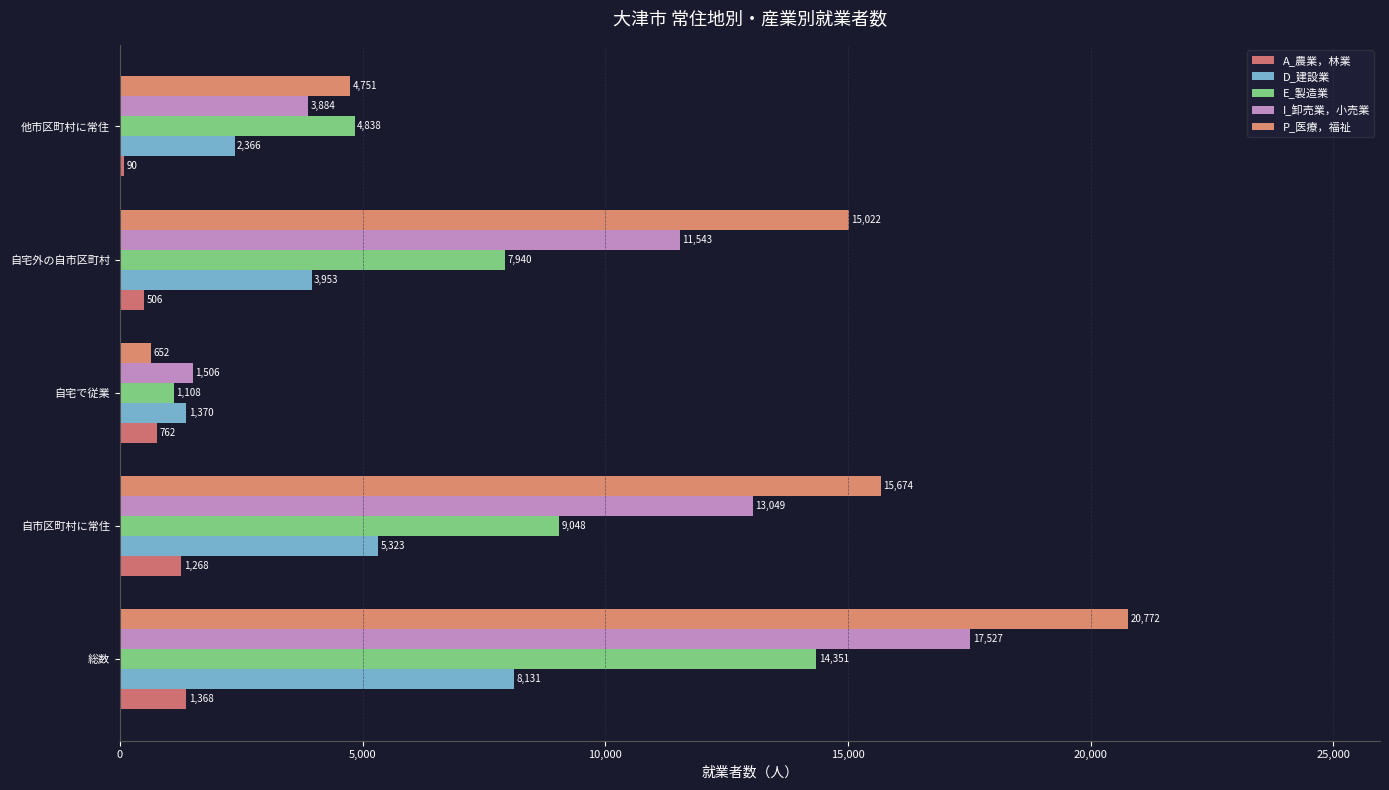

How many categories are shown in the chart?

5